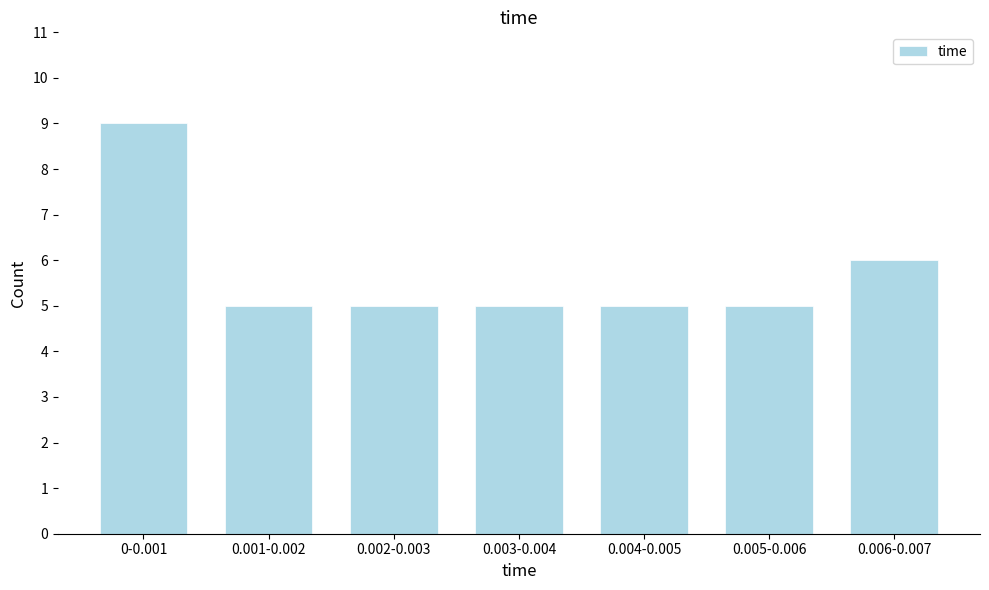

Reading right to left, list all the values displayed in this chart.

6	5	5	5	5	5	9